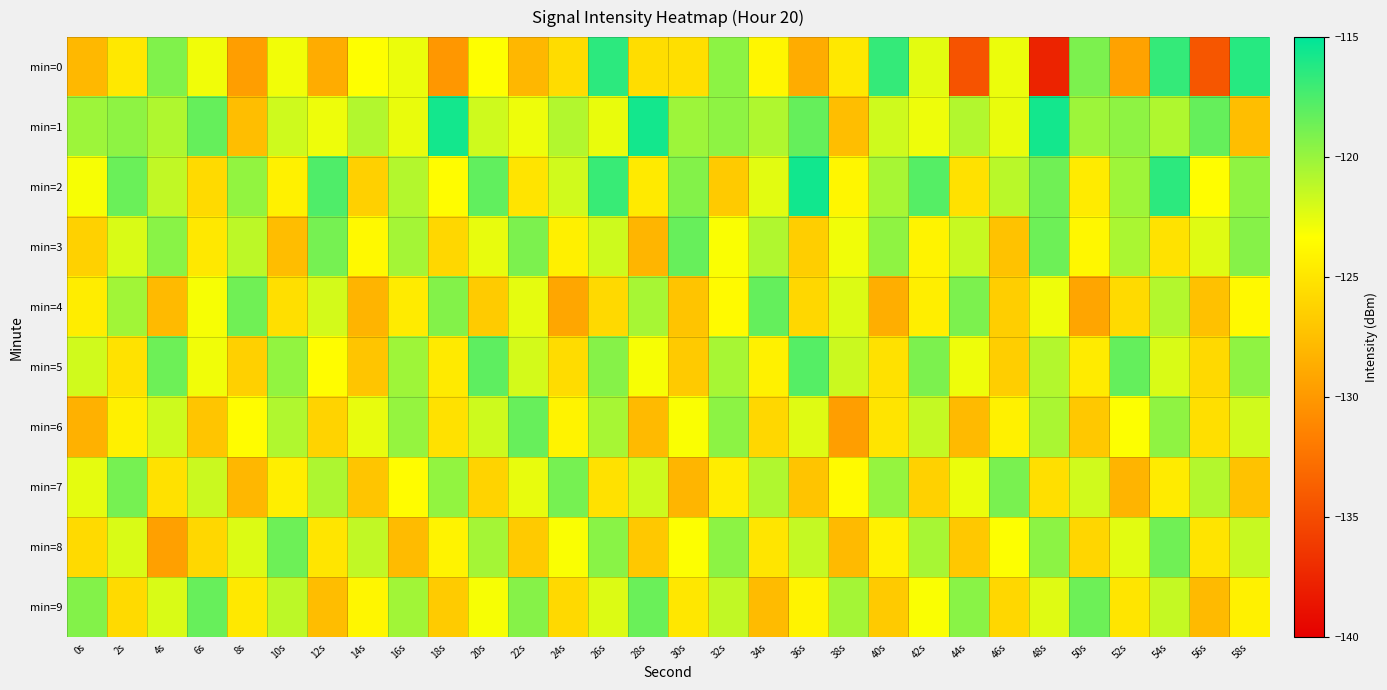

Which has a higher value, 0s or 34s?

34s